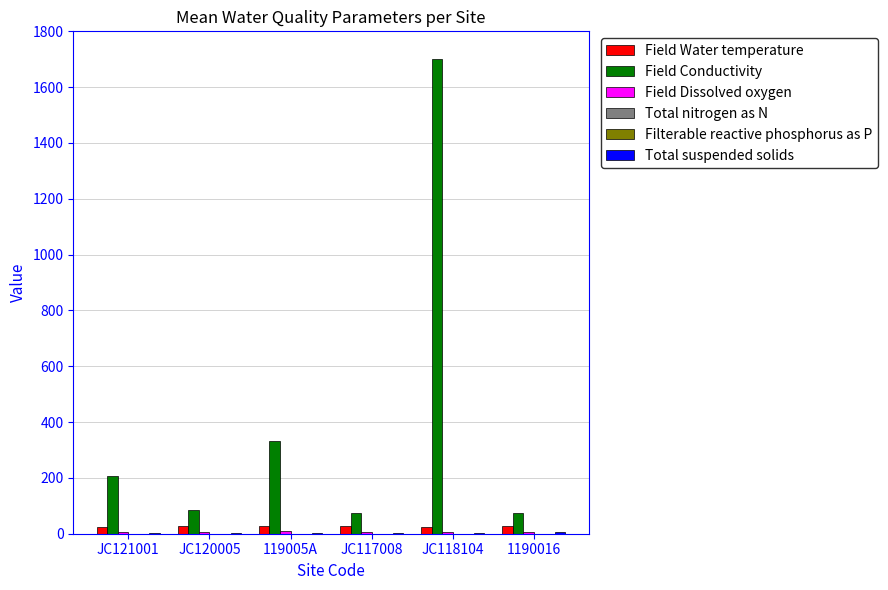

Is it true that Field Water temperature equals 28.1 at JC117008?

True